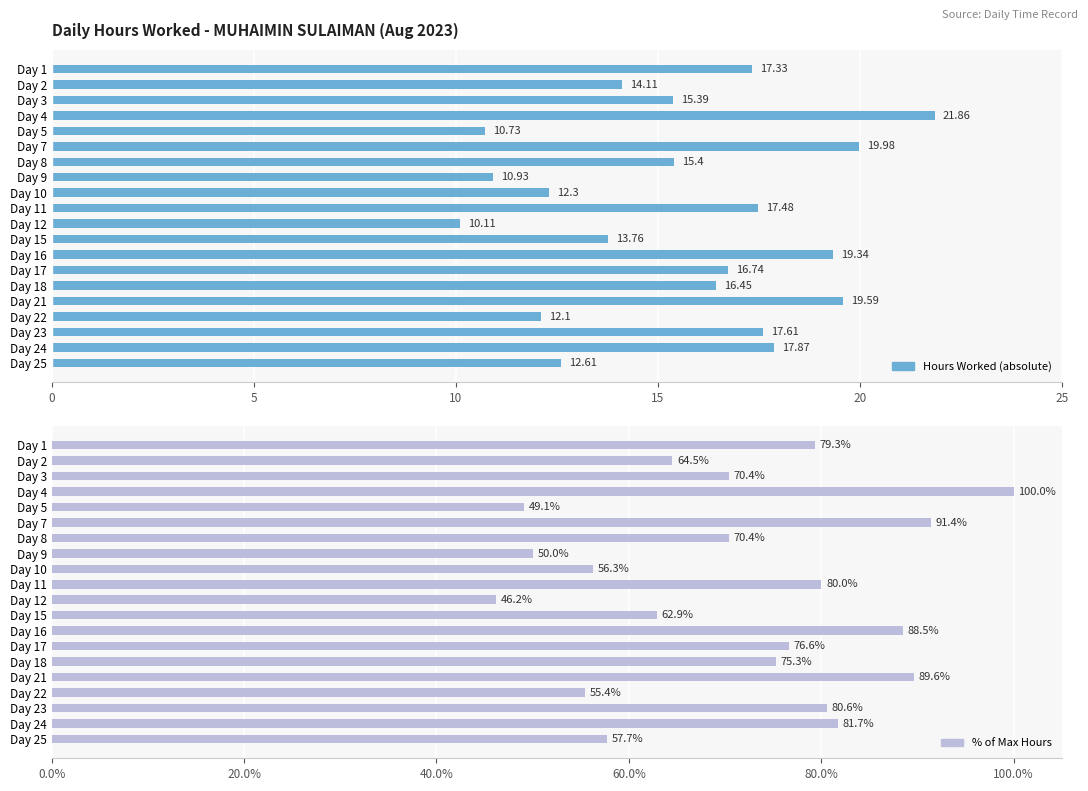

Rank the series at Day 4 from lowest to highest value.

Hours Worked, % of Max Hours